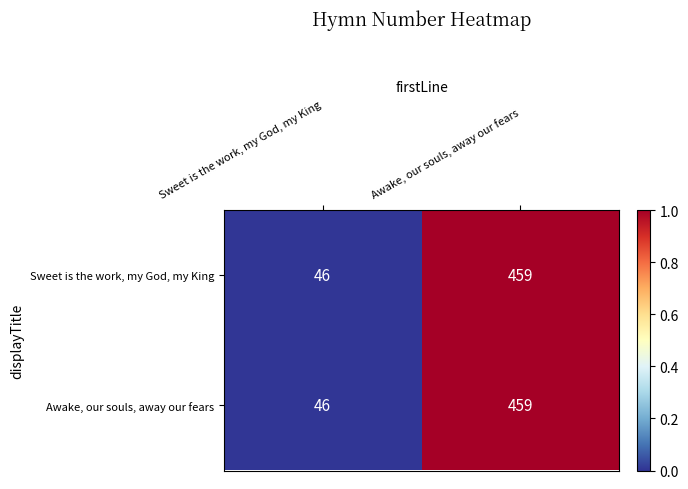

At which category is the sum across all series the highest?

Awake, our souls, away our fears